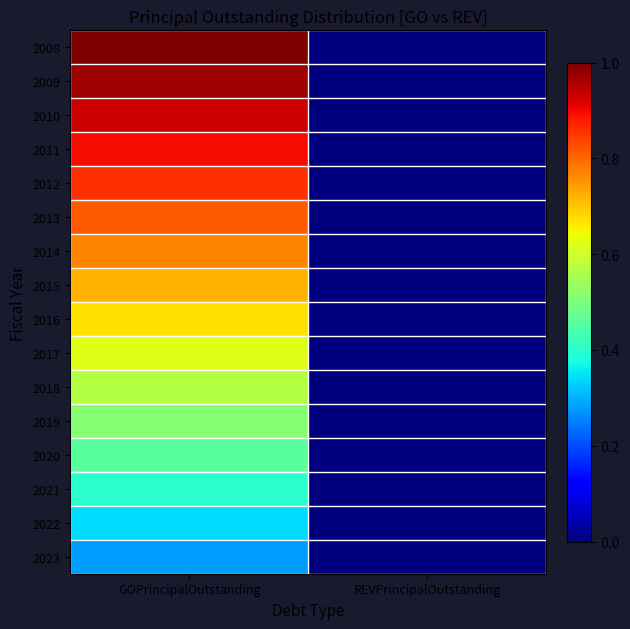

Which category has the lowest value across all series?

REVPrincipalOutstanding